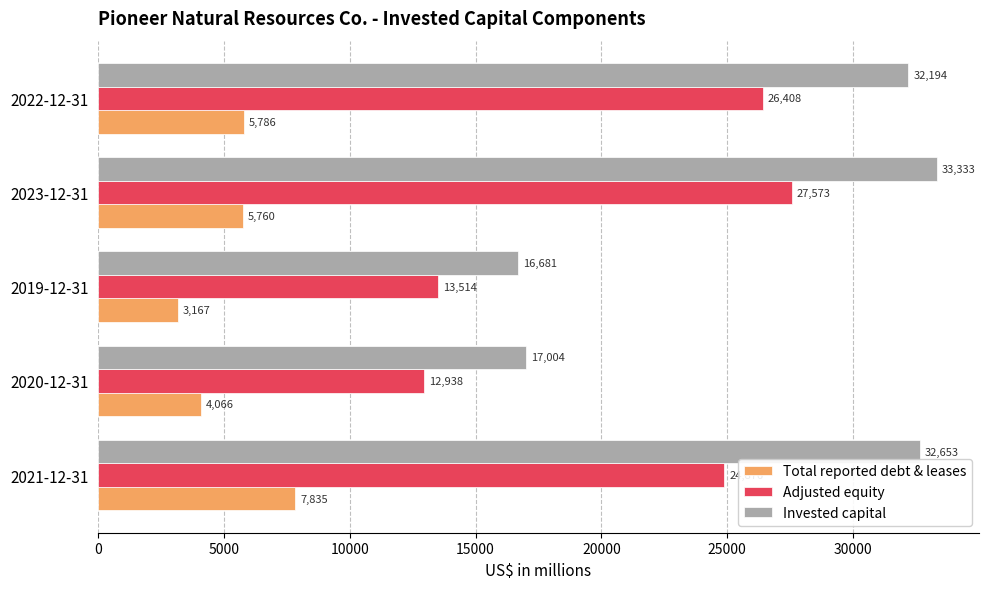

Where is Adjusted equity nearest to the value 20255?

2021-12-31